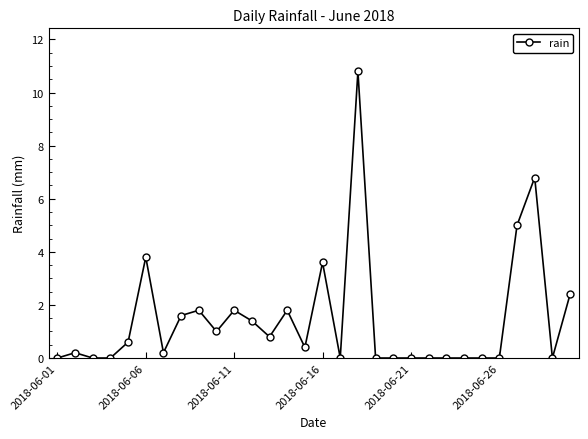

What is the average value?

1.5